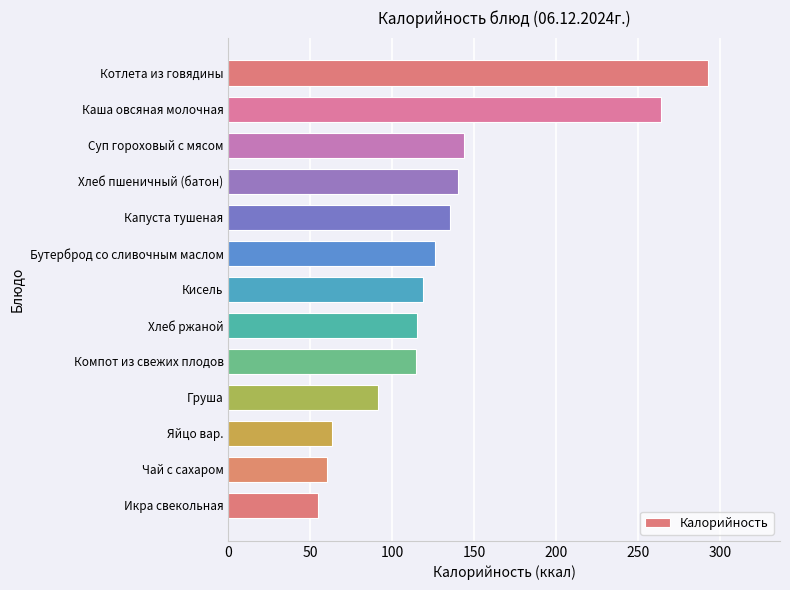

What is the change in value from Хлеб пшеничный (батон) to Каша овсяная молочная?

+124.0